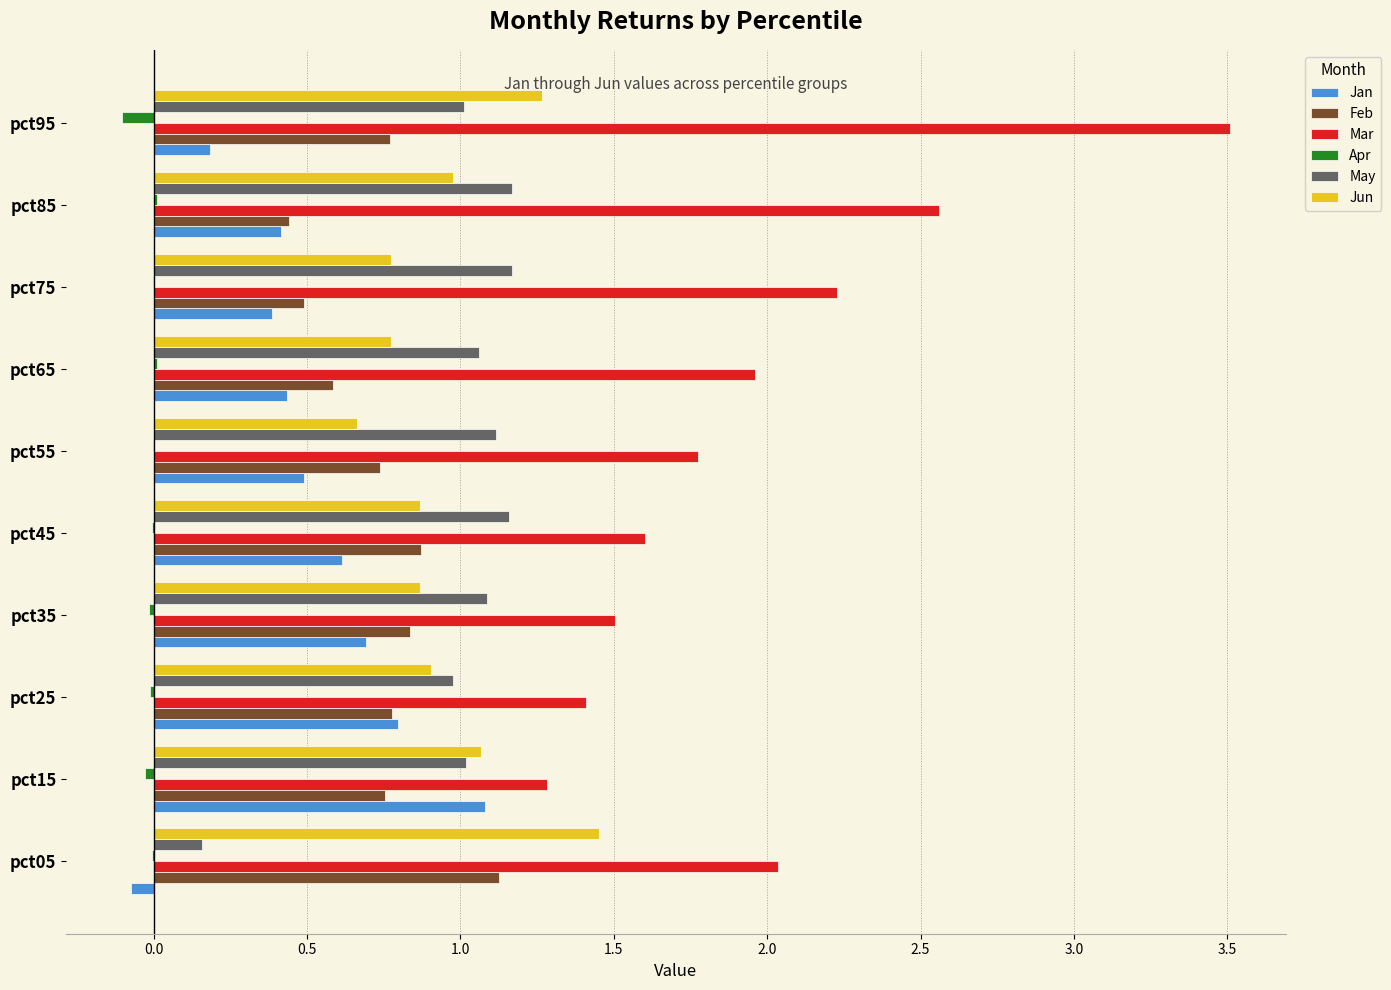

At which category does the chart reach its peak across all series?

pct95